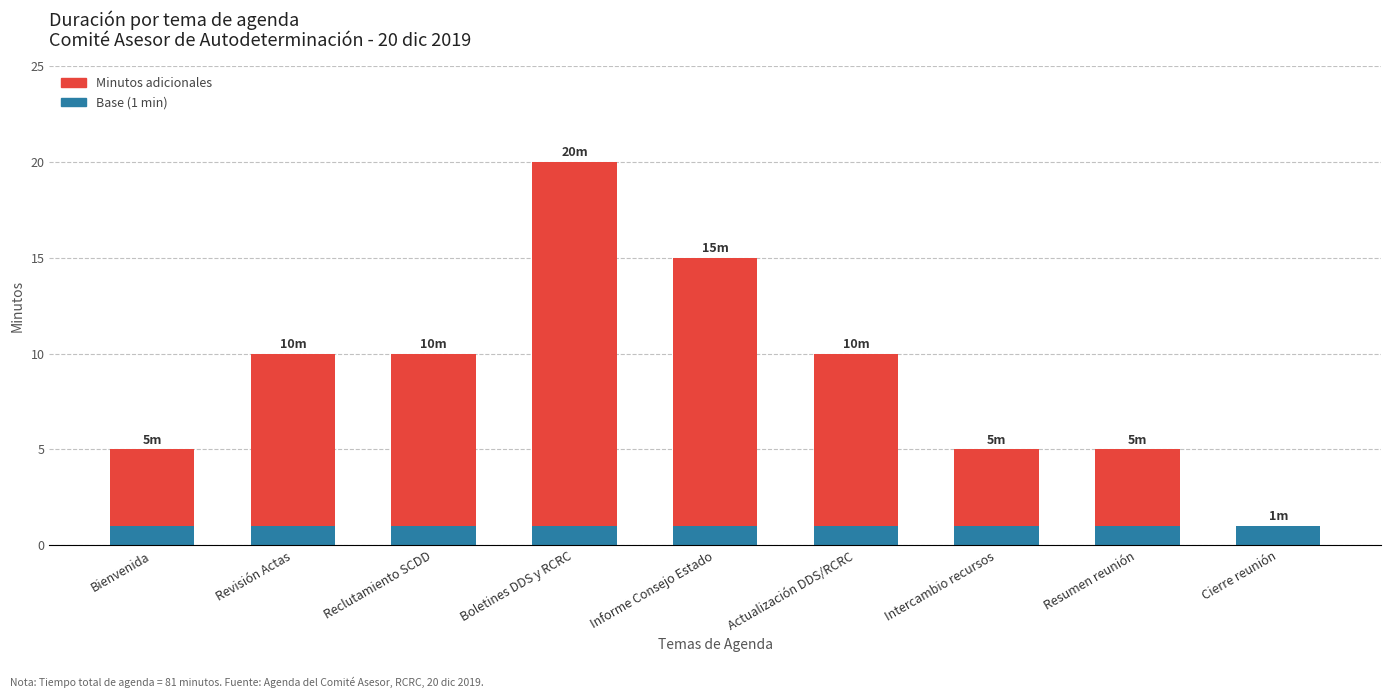

True or false: Base (1 min) has a value of 0 at Cierre reunión.

False